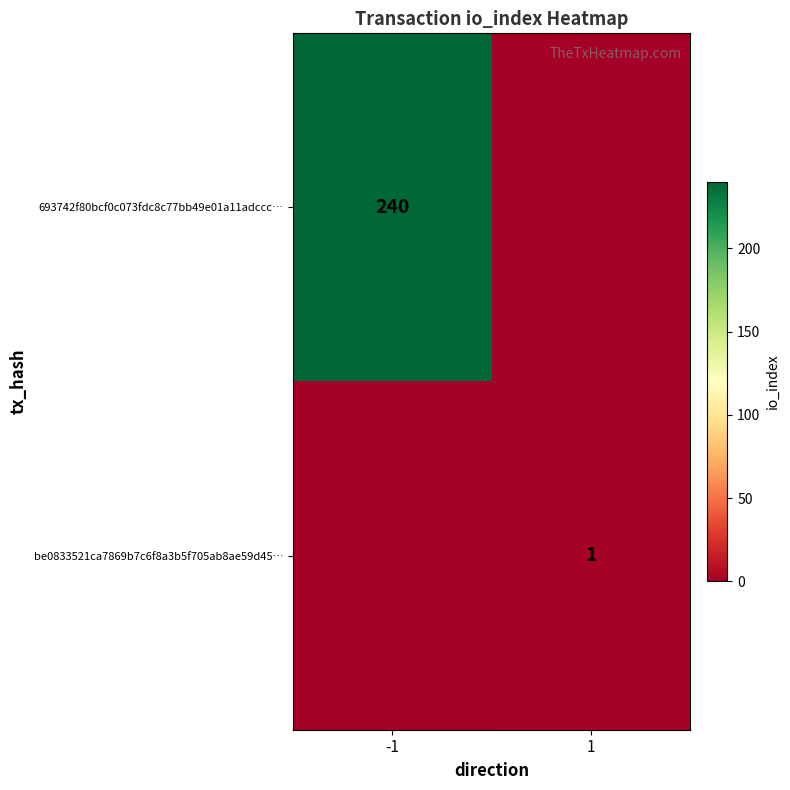

At how many categories does at least one series exceed 148?

1